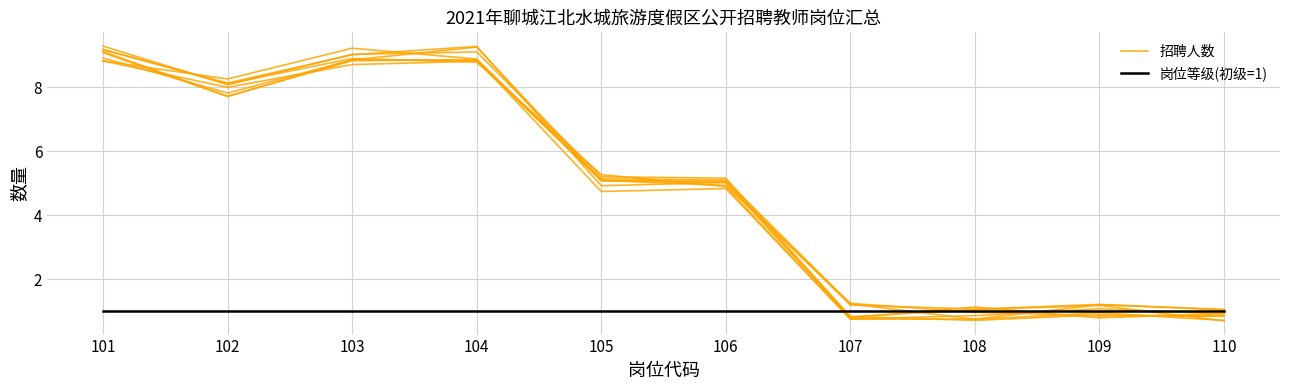

What is the sum of all 岗位等级(初级=1) values?

10.0